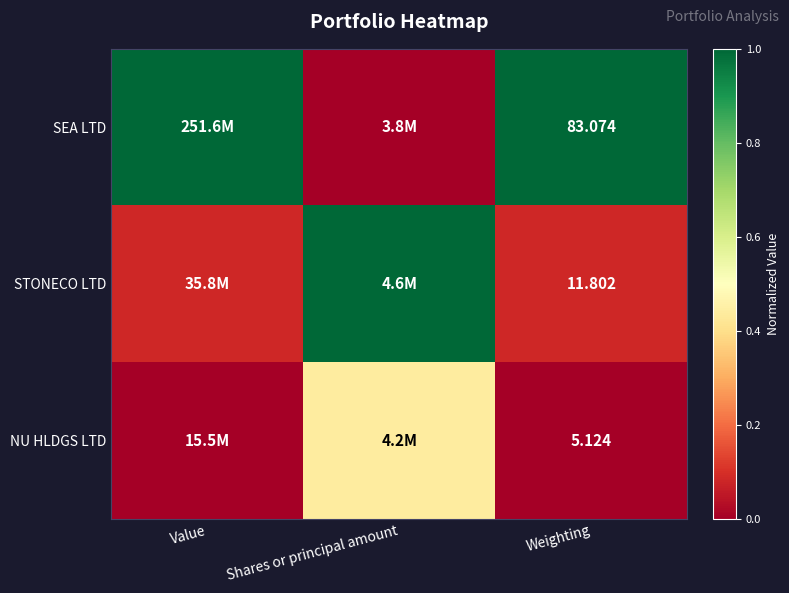

Which series has the widest spread of values?

SEA LTD